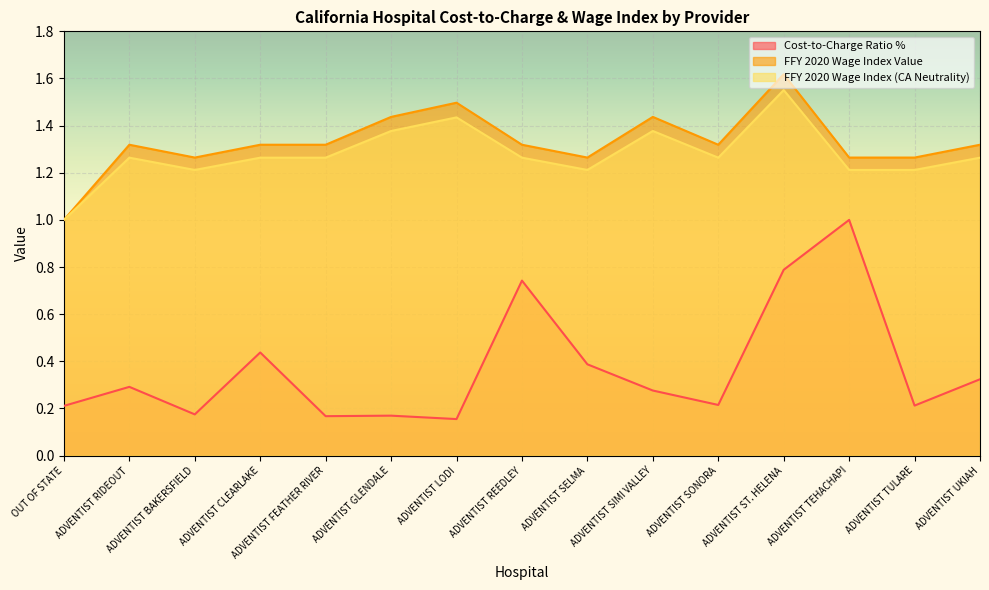

Reading right to left, extract all data points from this chart.

Cost-to-Charge Ratio %: 0.3	0.2	1.0	0.8	0.2	0.3	0.4	0.7	0.2	0.2	0.2	0.4	0.2	0.3	0.2
FFY 2020 Wage Index Value: 1.3	1.3	1.3	1.6	1.3	1.4	1.3	1.3	1.5	1.4	1.3	1.3	1.3	1.3	1.0
FFY 2020 Wage Index (CA Neutrality): 1.3	1.2	1.2	1.6	1.3	1.4	1.2	1.3	1.4	1.4	1.3	1.3	1.2	1.3	1.0